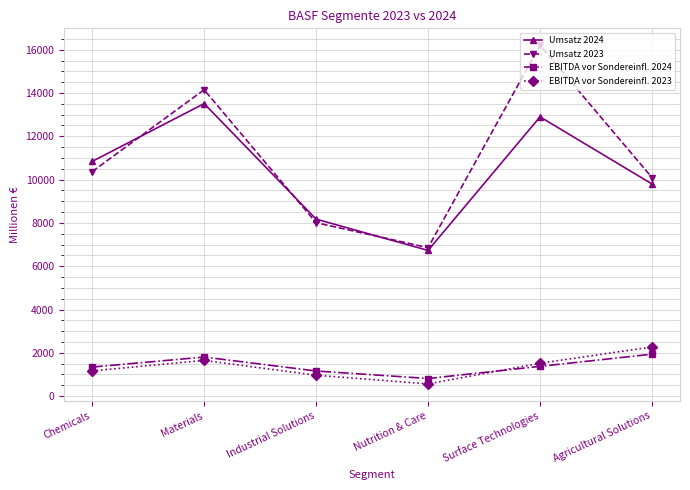

In Umsatz 2024, how many points are higher than both neighbors (excluding endpoints)?

2